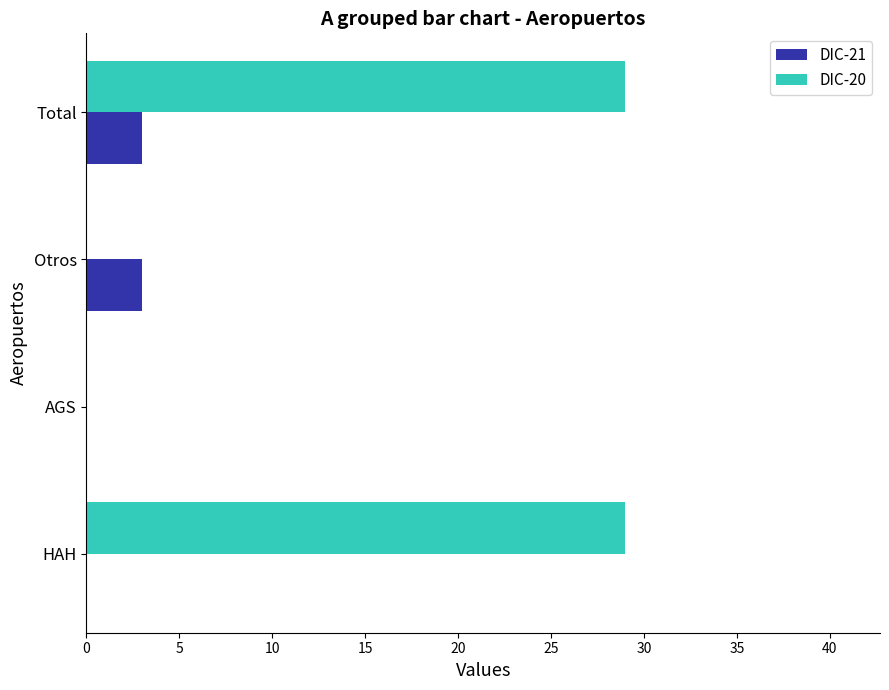

Which series changed the most between HAH and Otros?

DIC-20